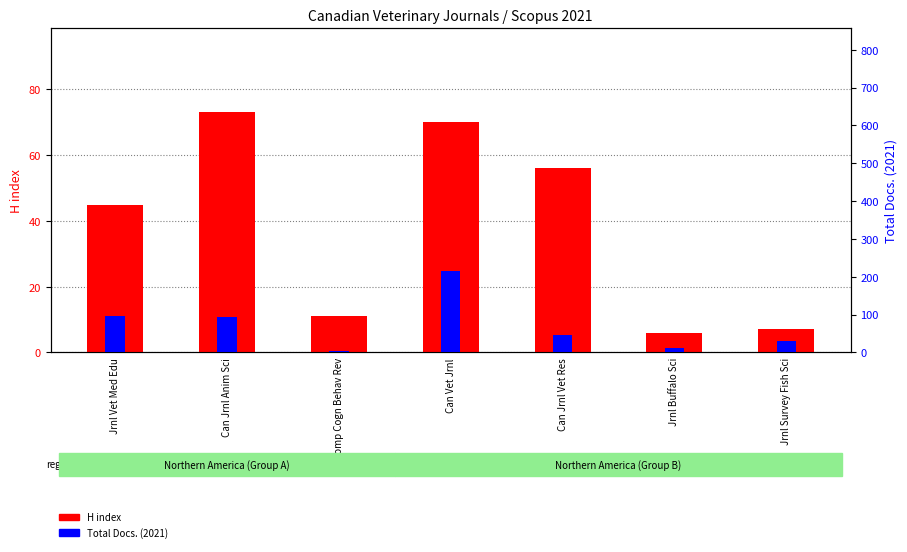

Which category has the lowest value in the H index series?

Jrnl Buffalo Sci